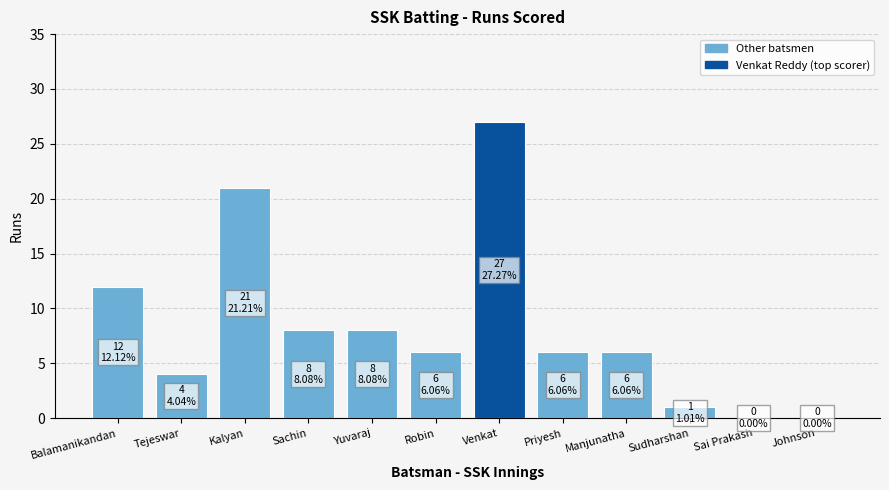

Is it true that the value at Manjunatha is 3?

False